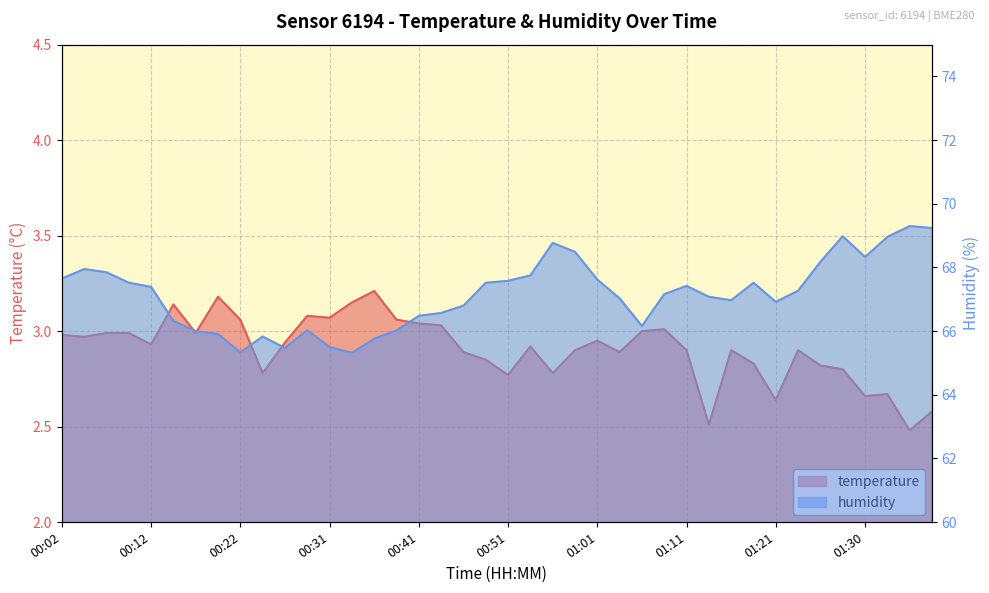

What is the label of the 22nd point from the right?

00:46